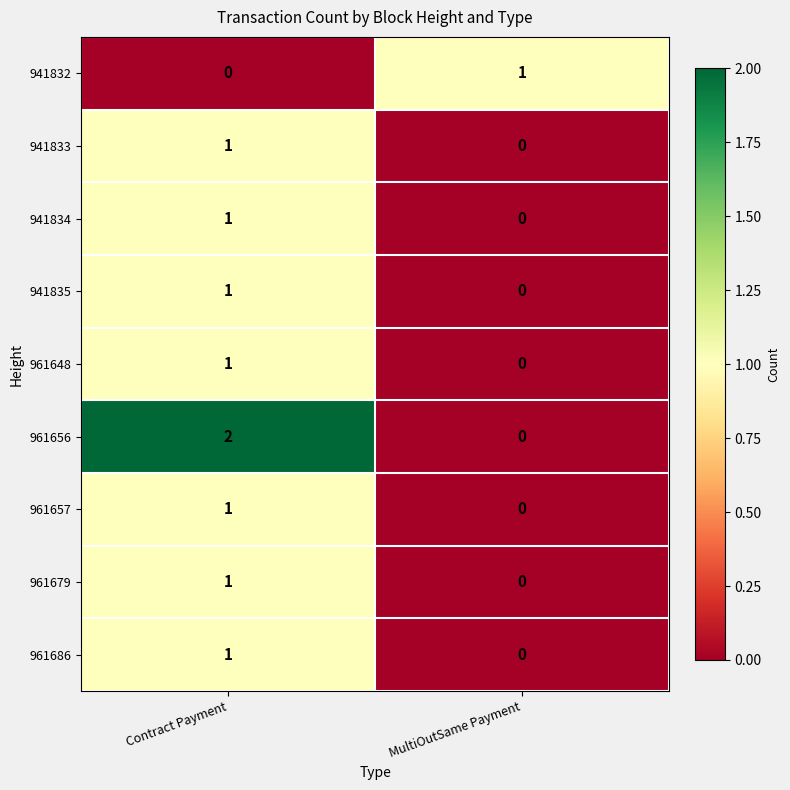

At which label does 961679 reach its peak?

Contract Payment